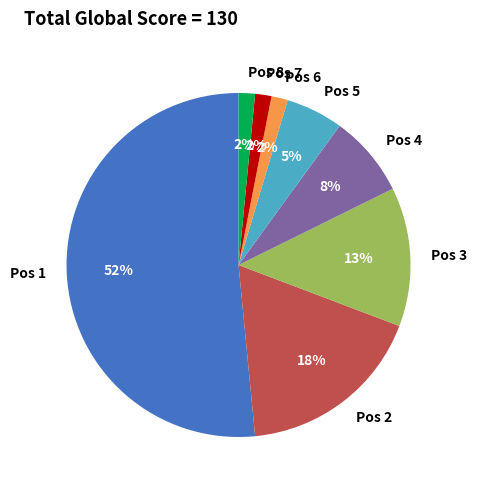

How many segments does this pie chart have?

8